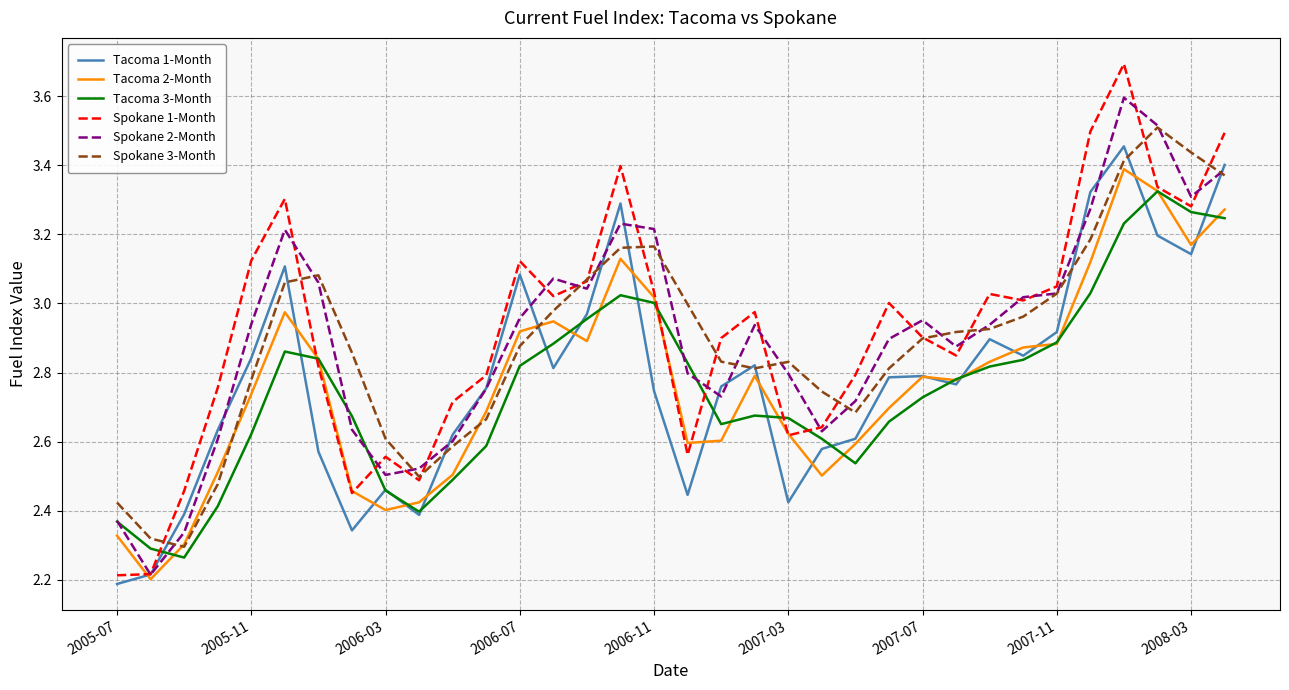

Which series has the widest spread of values?

Spokane 1-Month